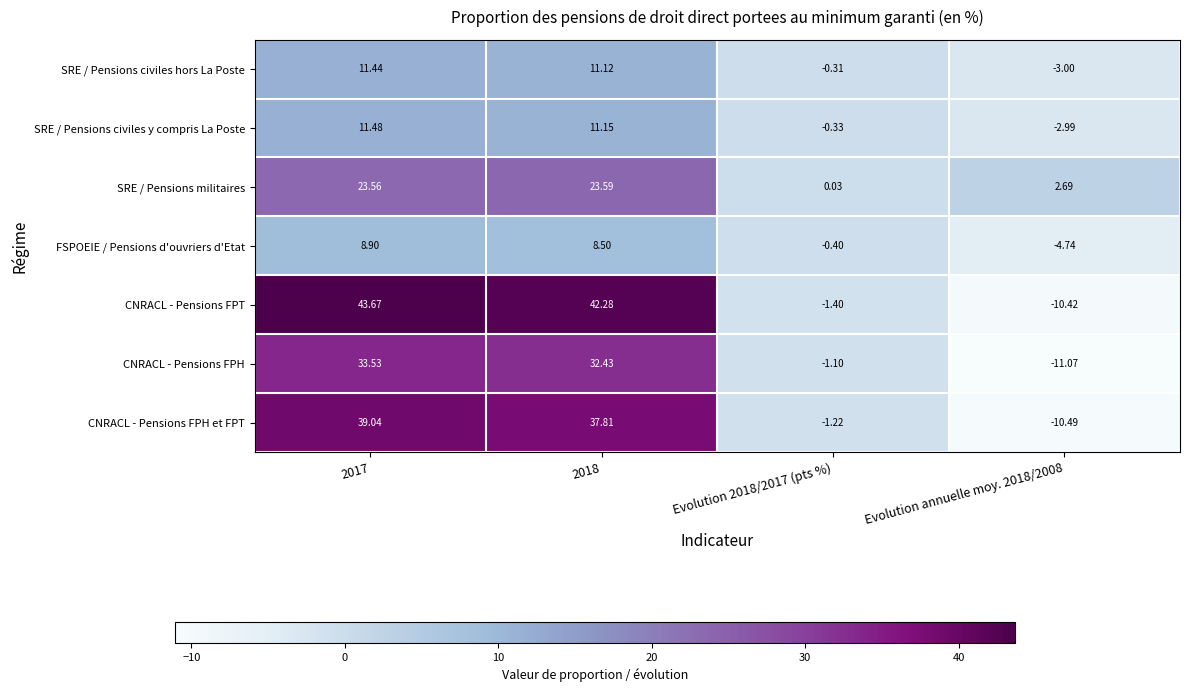

At how many categories does at least one series exceed 33?

2